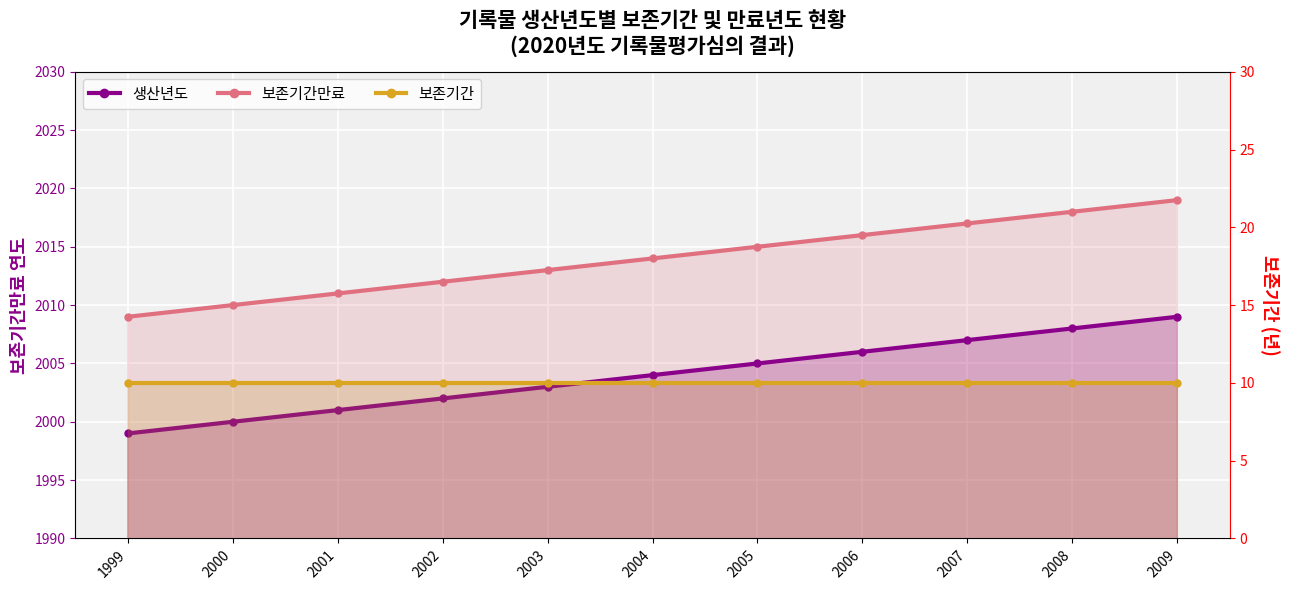

True or false: 생산년도 and 보존기간만료 cross at least once.

False